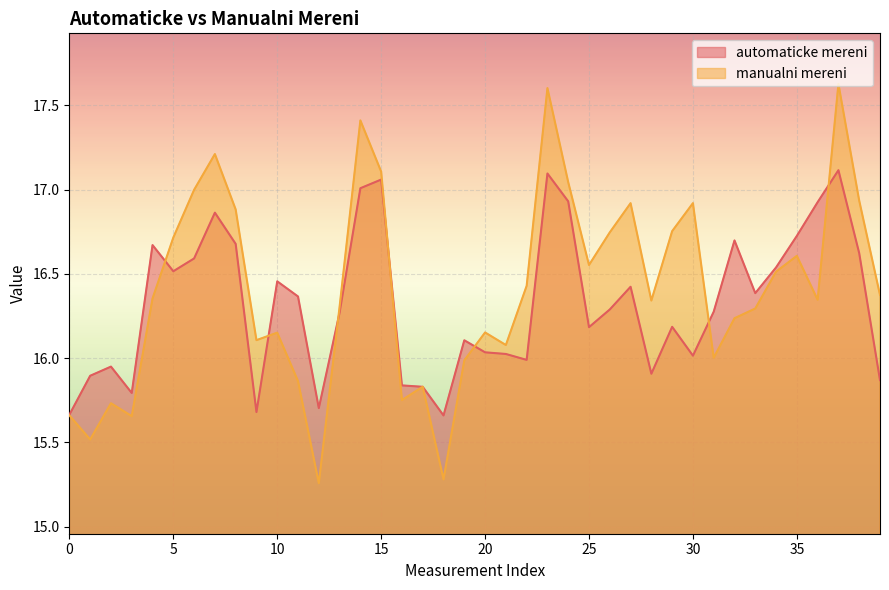

At which label does automaticke mereni reach its minimum?

18